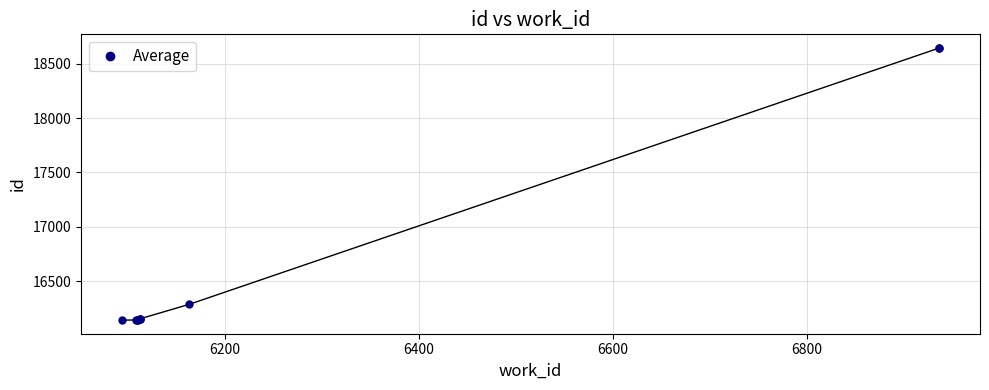

The chart shows a value of 4311 at 6600. True or false?

False